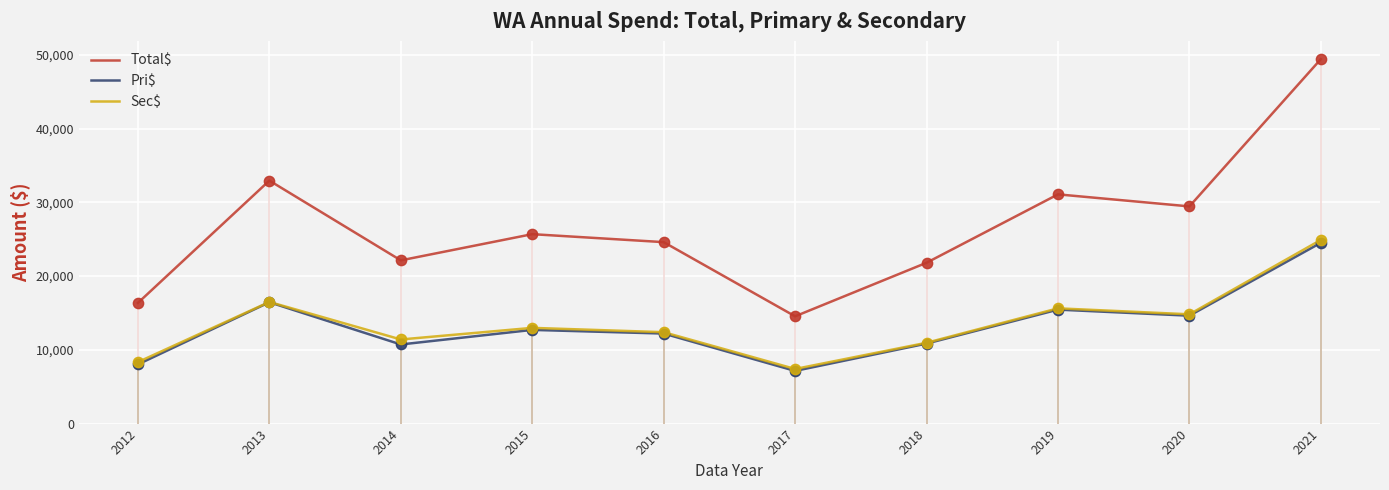

What are all the series names shown in the legend?

Total$, Pri$, Sec$